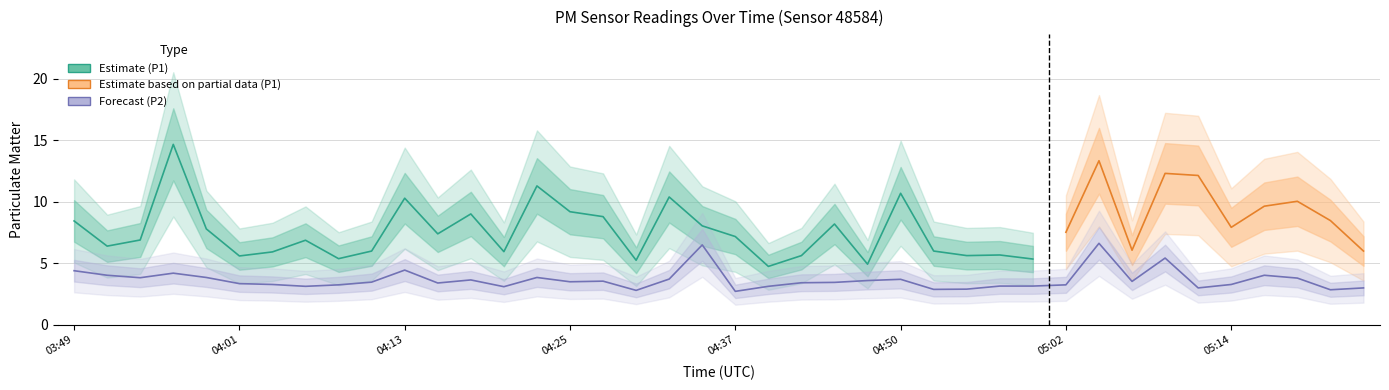

How many interior local peaks (higher than both neighbors) does the data have?

10